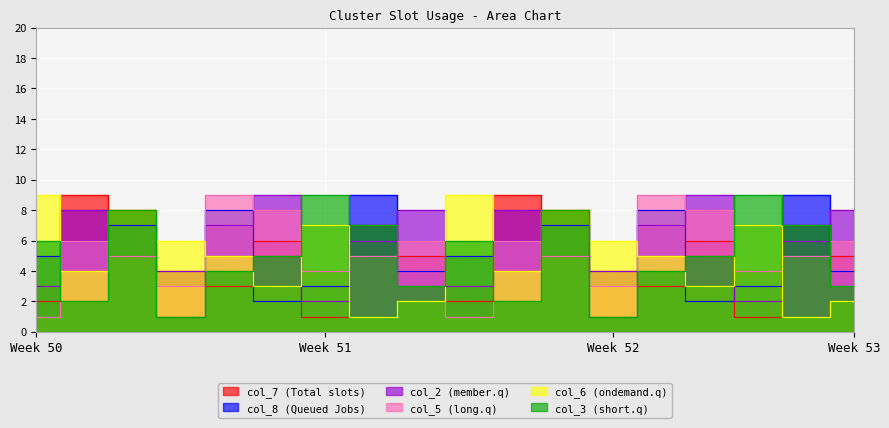

What is the sum of the col_8 values at 7 and 8?

6